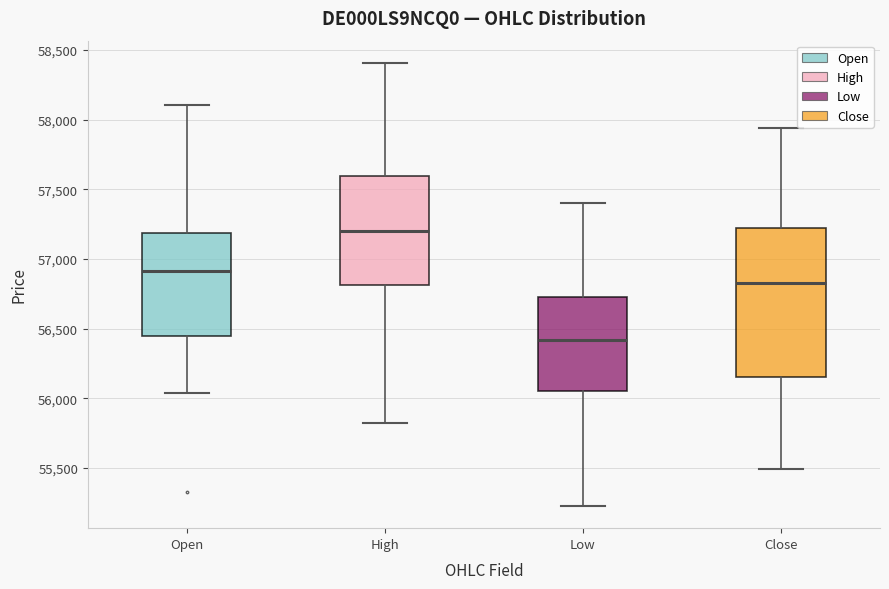

Comparing the boxes themselves (not the whiskers), which one is the tallest?

Close